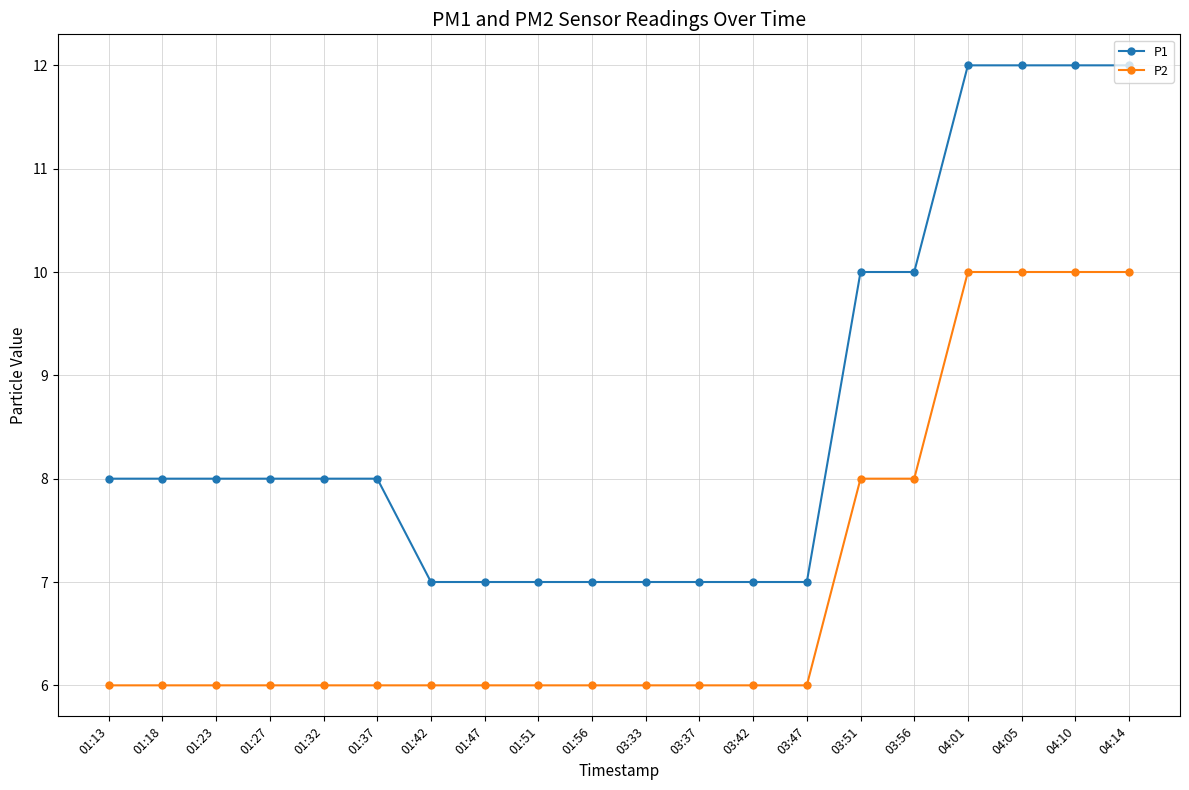

Which series has the largest total across all categories?

P1